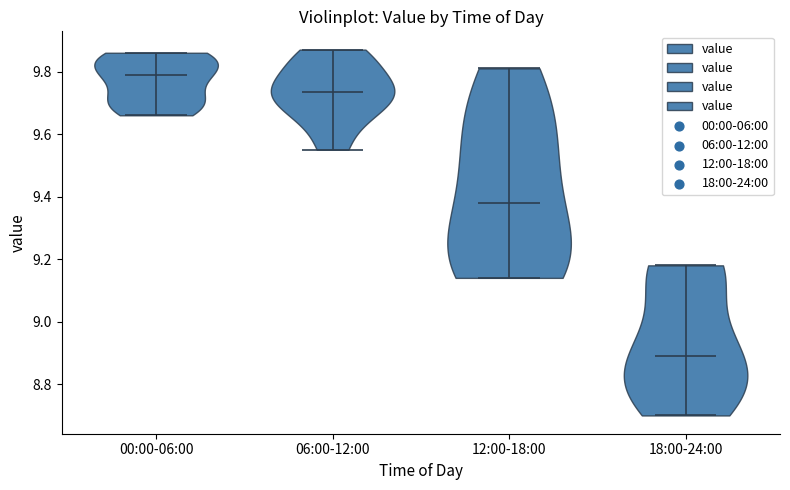

What is the highest point the violin for 18:00-24:00 reaches on the y-axis? The values are not printed on the chart, so give them approximately, as read against the axis.

9.18